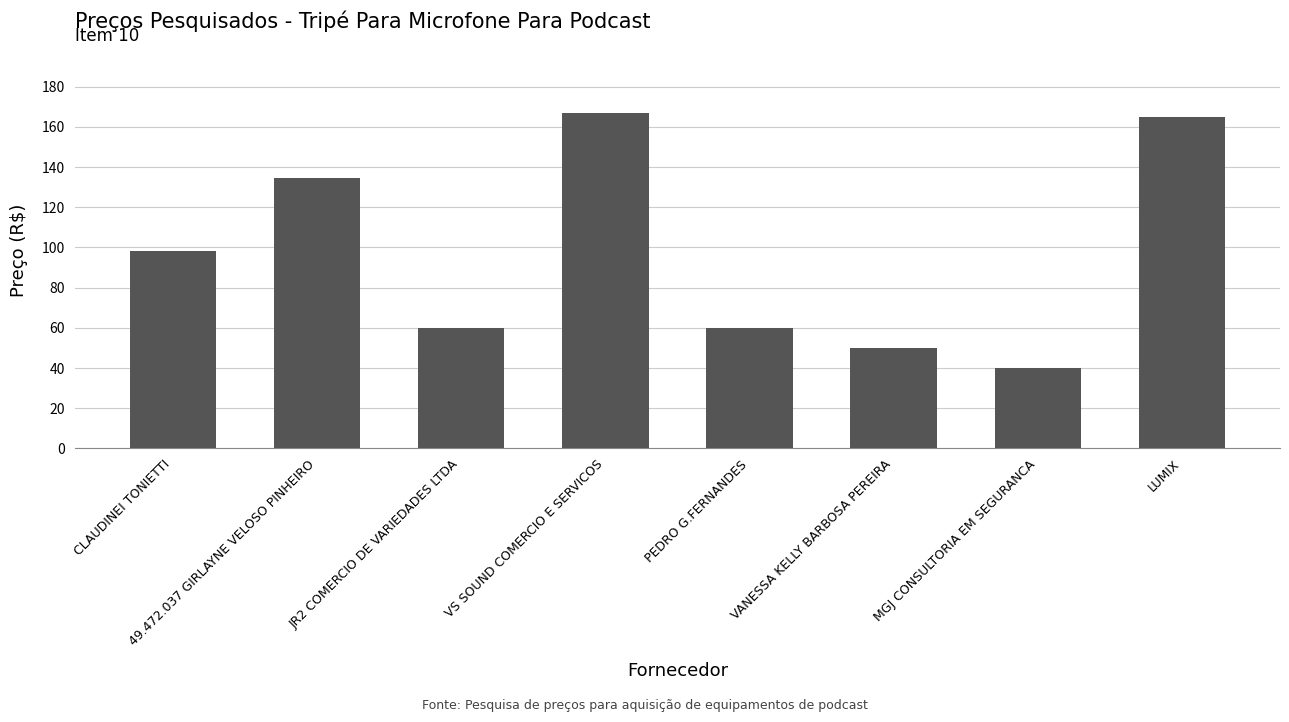

Which has a higher value, JR2 COMERCIO DE VARIEDADES LTDA or LUMIX?

LUMIX